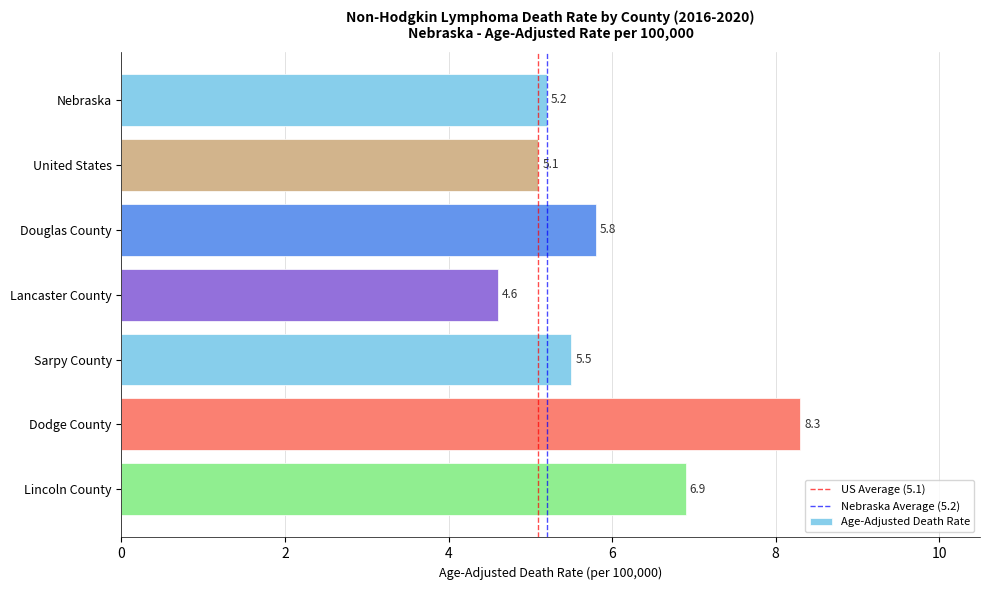

Are the bars grouped side by side (vs. stacked)?

No